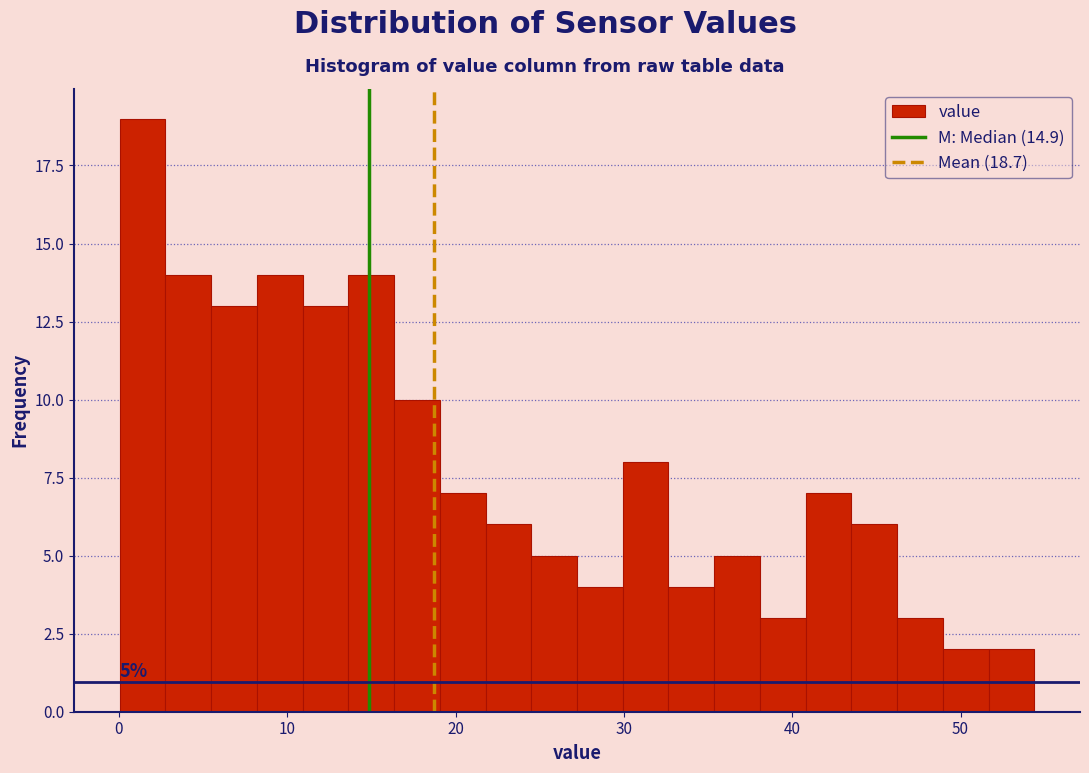

Around what value on the x-axis is the tallest bar? Give the approximate position of its centre, as read against the axis.

1